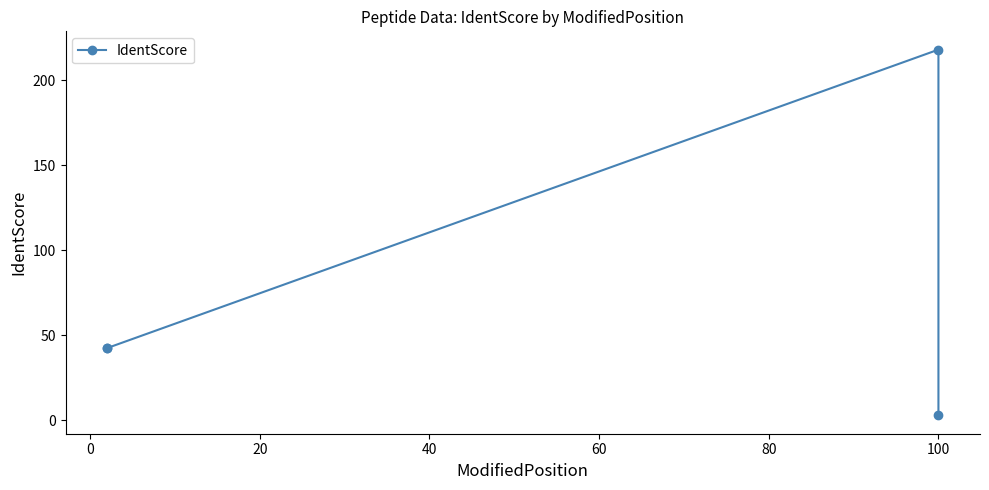

Between −20 and 40, which is larger?

−20